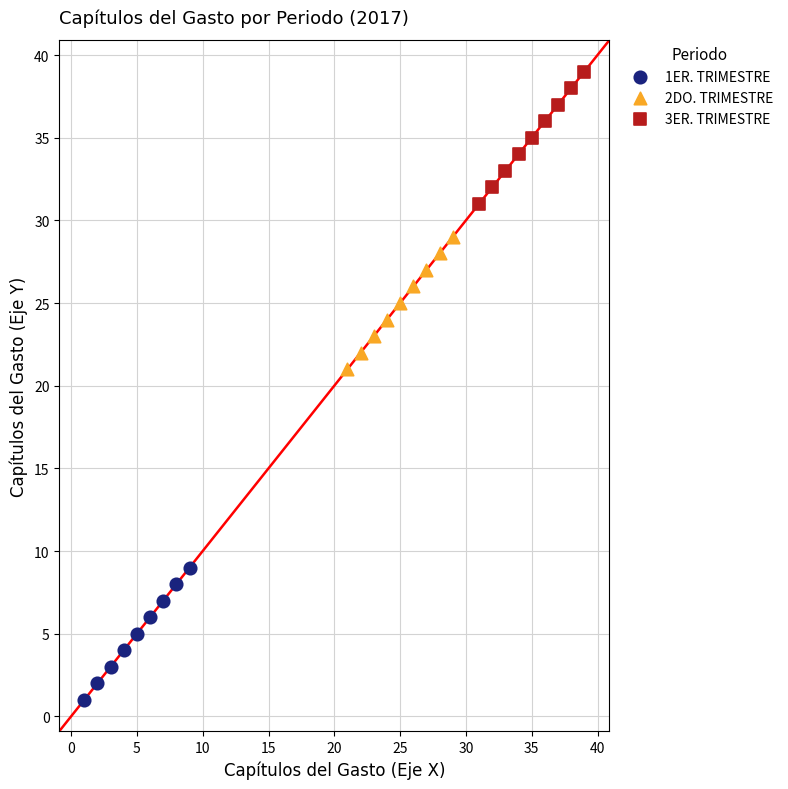

What are all the series names shown in the legend?

1ER. TRIMESTRE, 2DO. TRIMESTRE, 3ER. TRIMESTRE